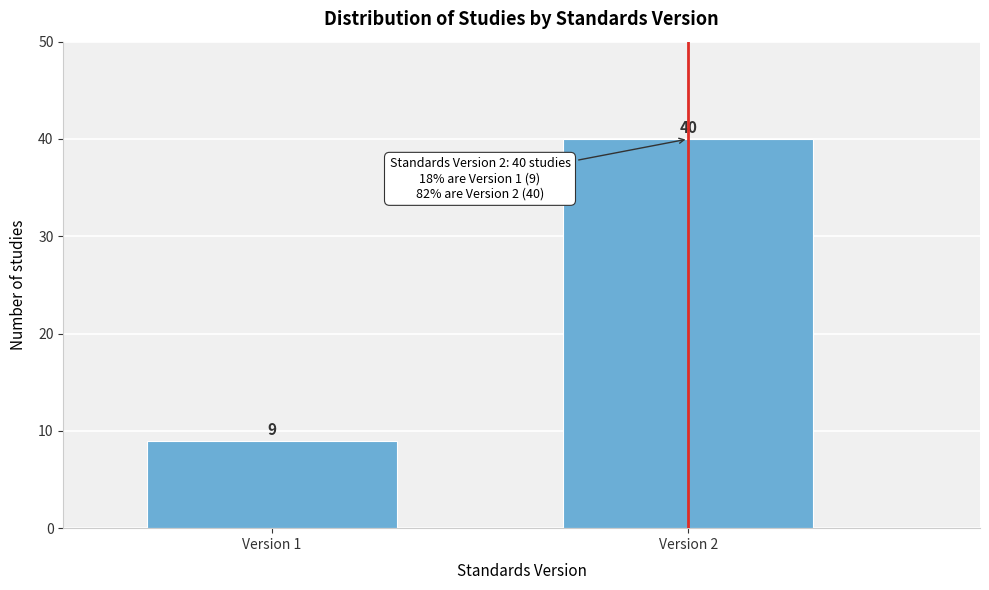

Reading right to left, what are all the values shown in this chart?

Version 2=40	Version 1=9